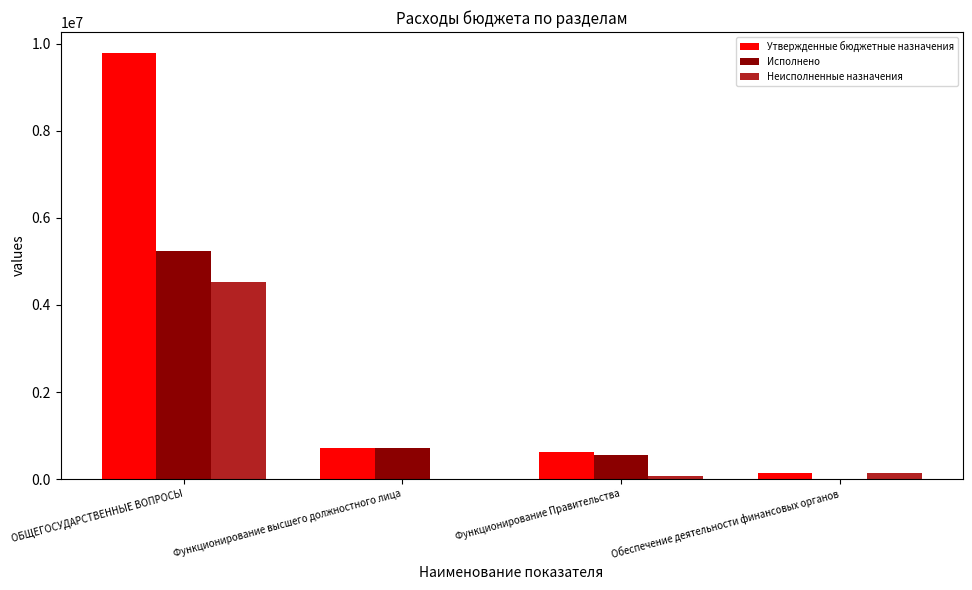

The Исполнено series shows 5248814.3 at ОБЩЕГОСУДАРСТВЕННЫЕ ВОПРОСЫ. True or false?

True